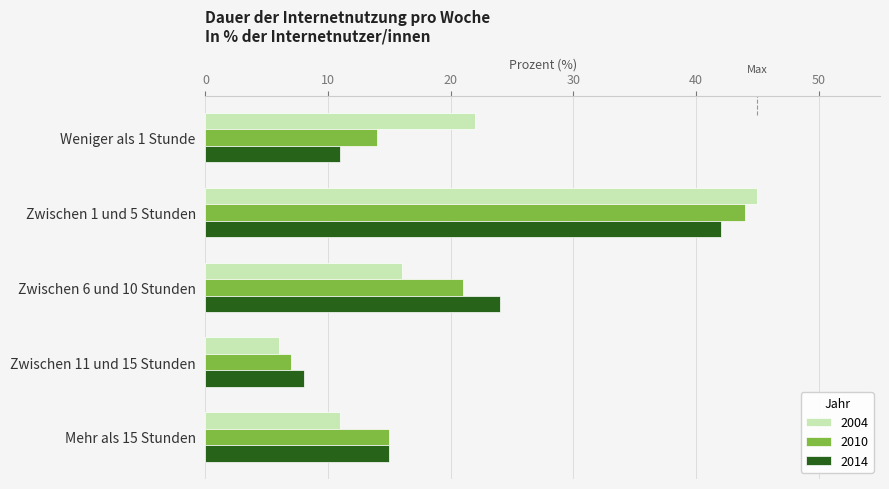

What is the difference between the maximum and minimum values in the 2004 series?

39